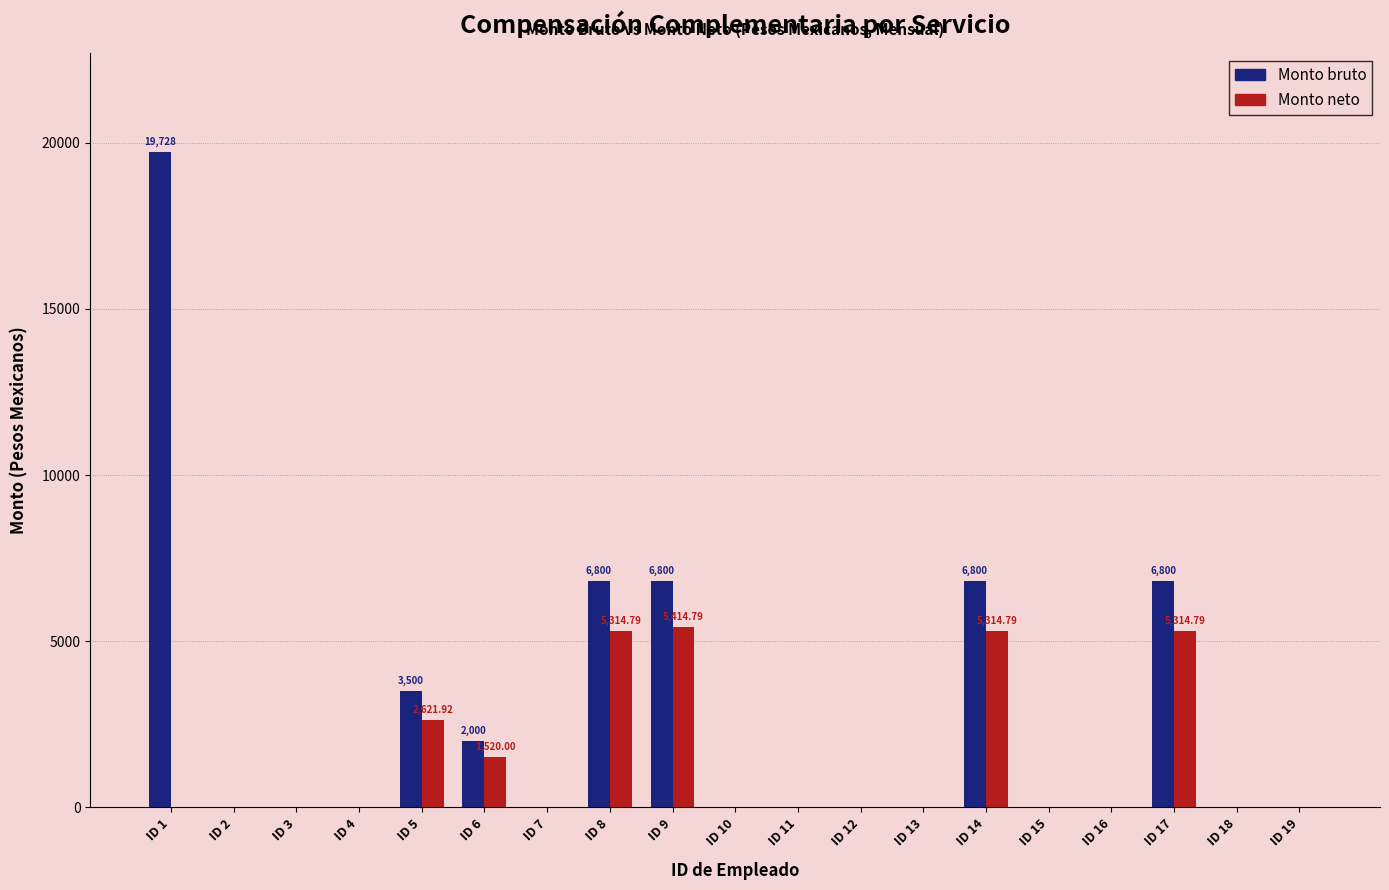

Between ID 9 and ID 16, which series saw the biggest shift?

Monto bruto